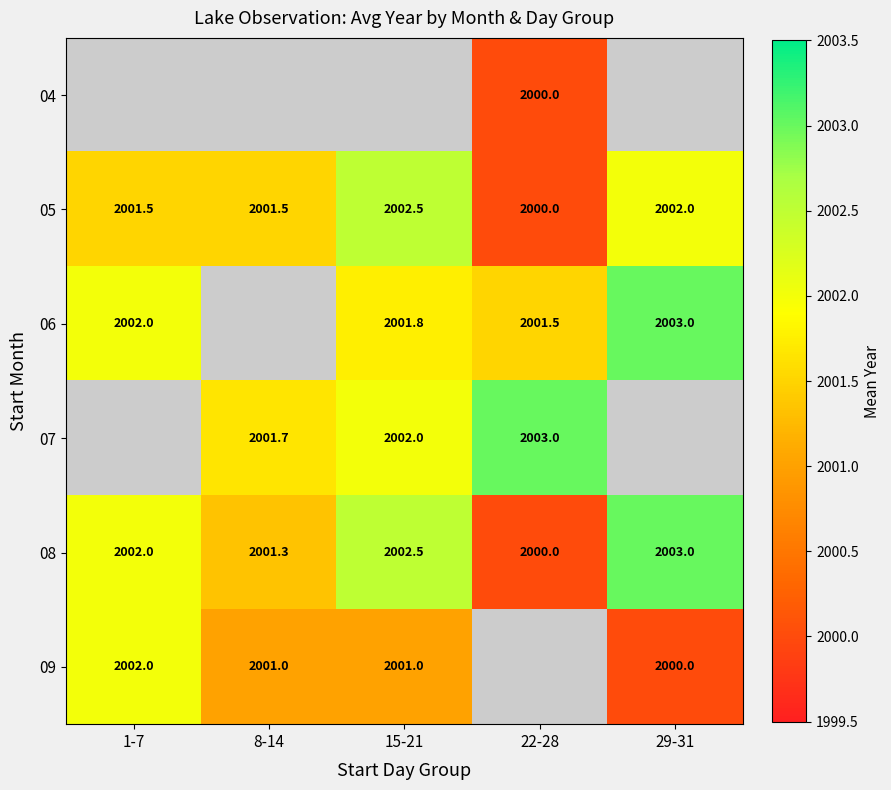

The value of 05 at 15-21 is 2002.5. True or false?

True